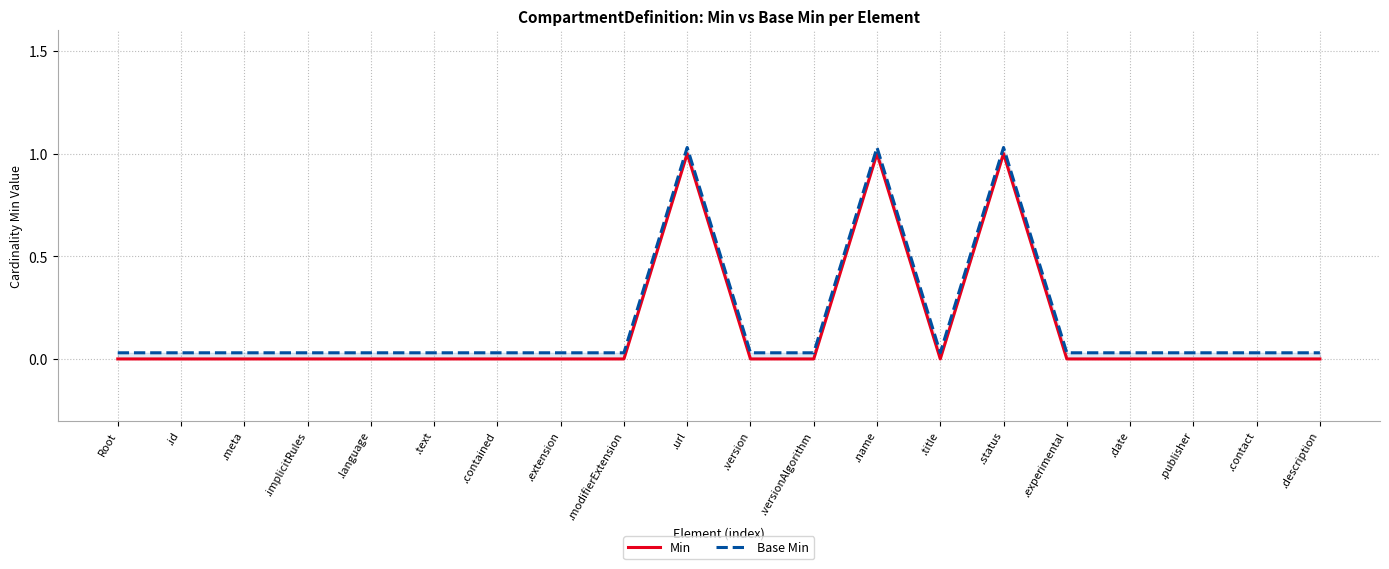

Between .language and .url, which series saw the biggest shift?

Min